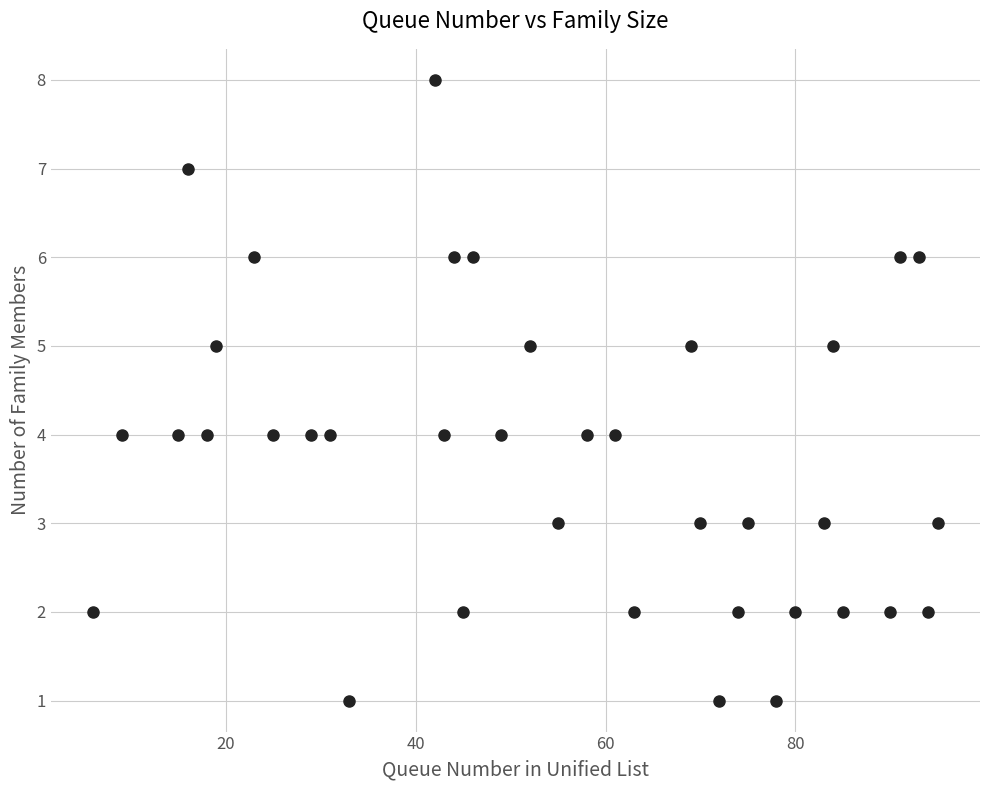

What is the range of X values (max minus min)?

89